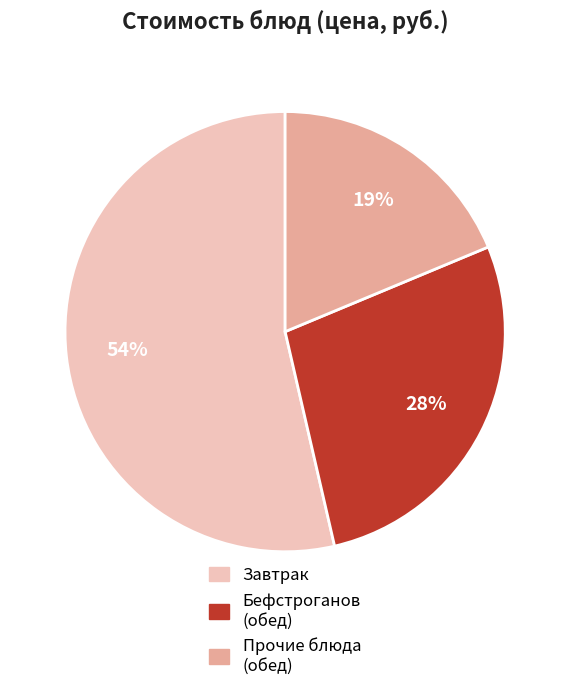

Does any single category account for the majority?

Yes